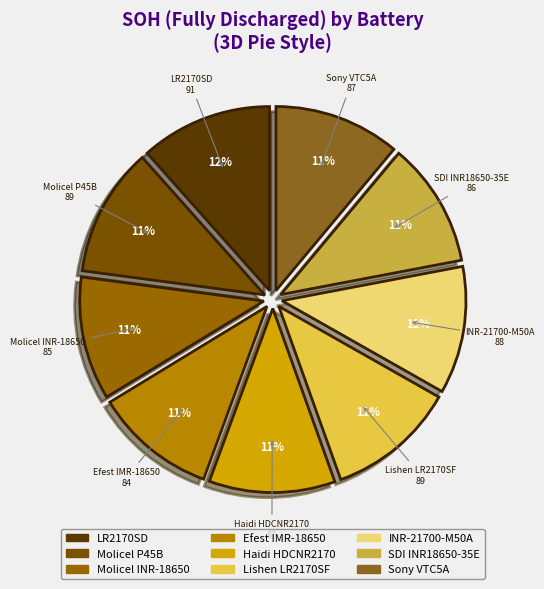

Is there a majority slice in this chart?

No